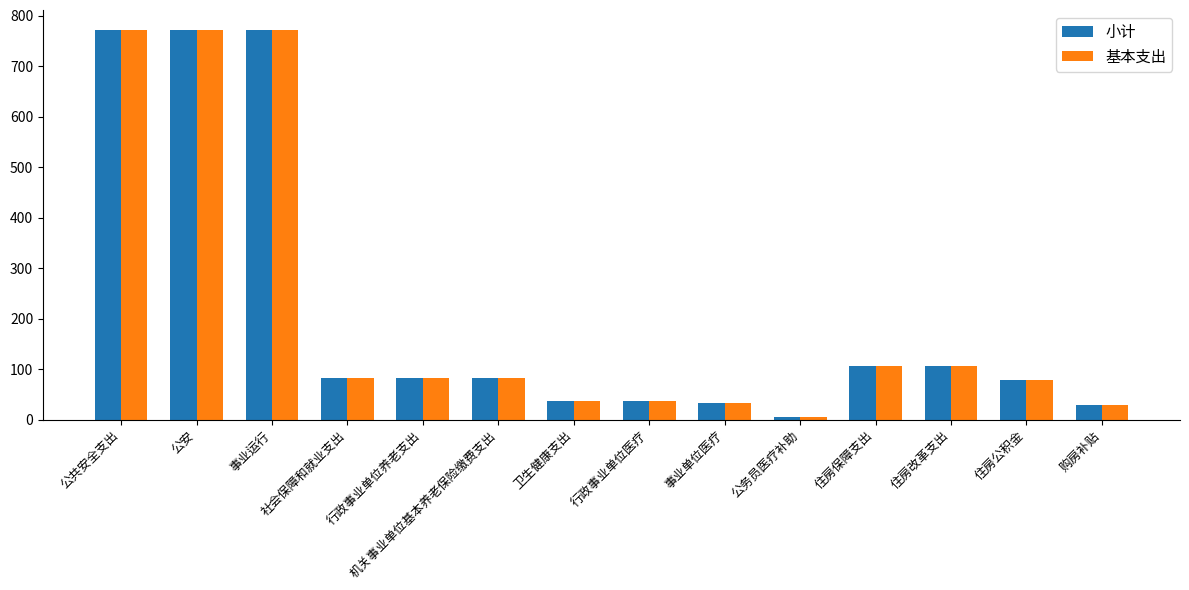

What position from the right is 卫生健康支出?

8